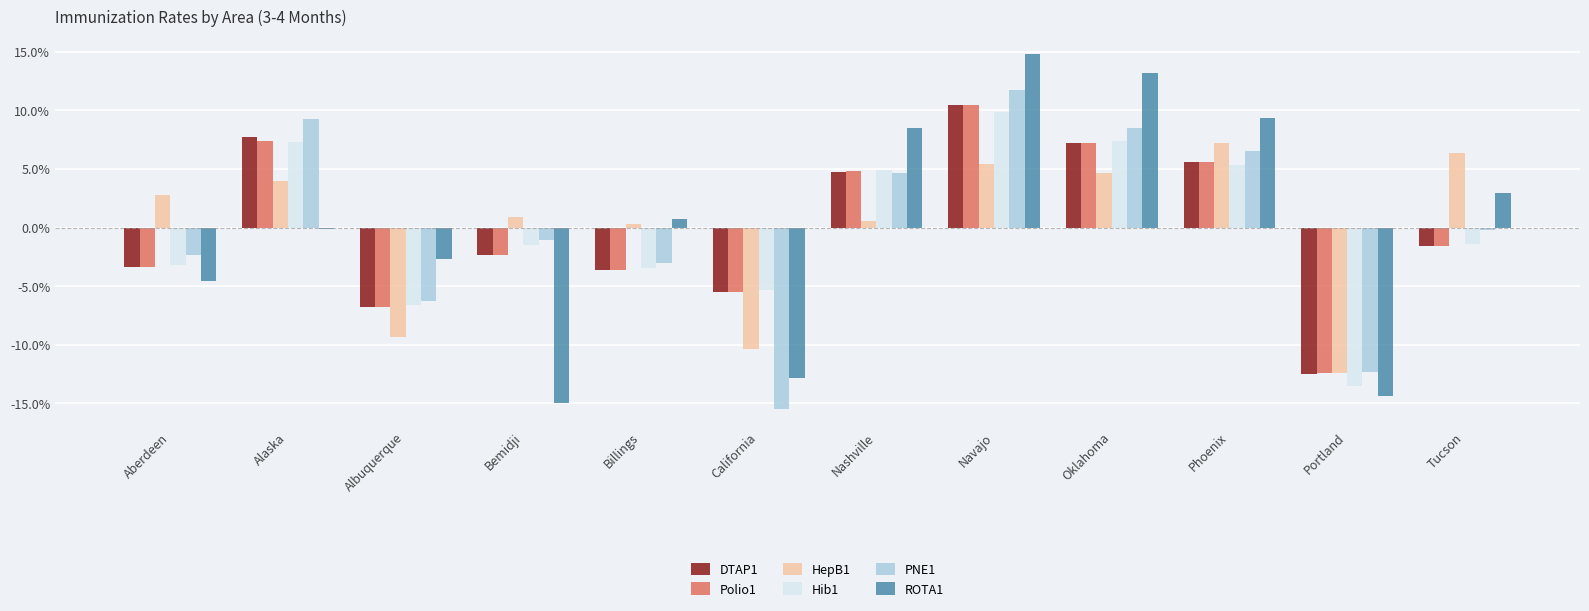

Reading left to right, transcribe all the data shown in this chart.

DTAP1: -0.0	0.1	-0.1	-0.0	-0.0	-0.1	0.0	0.1	0.1	0.1	-0.1	-0.0
Polio1: -0.0	0.1	-0.1	-0.0	-0.0	-0.1	0.0	0.1	0.1	0.1	-0.1	-0.0
HepB1: 0.0	0.0	-0.1	0.0	0.0	-0.1	0.0	0.1	0.0	0.1	-0.1	0.1
Hib1: -0.0	0.1	-0.1	-0.0	-0.0	-0.1	0.0	0.1	0.1	0.1	-0.1	-0.0
PNE1: -0.0	0.1	-0.1	-0.0	-0.0	-0.2	0.0	0.1	0.1	0.1	-0.1	-0.0
ROTA1: -0.0	-0.0	-0.0	-0.2	0.0	-0.1	0.1	0.1	0.1	0.1	-0.1	0.0